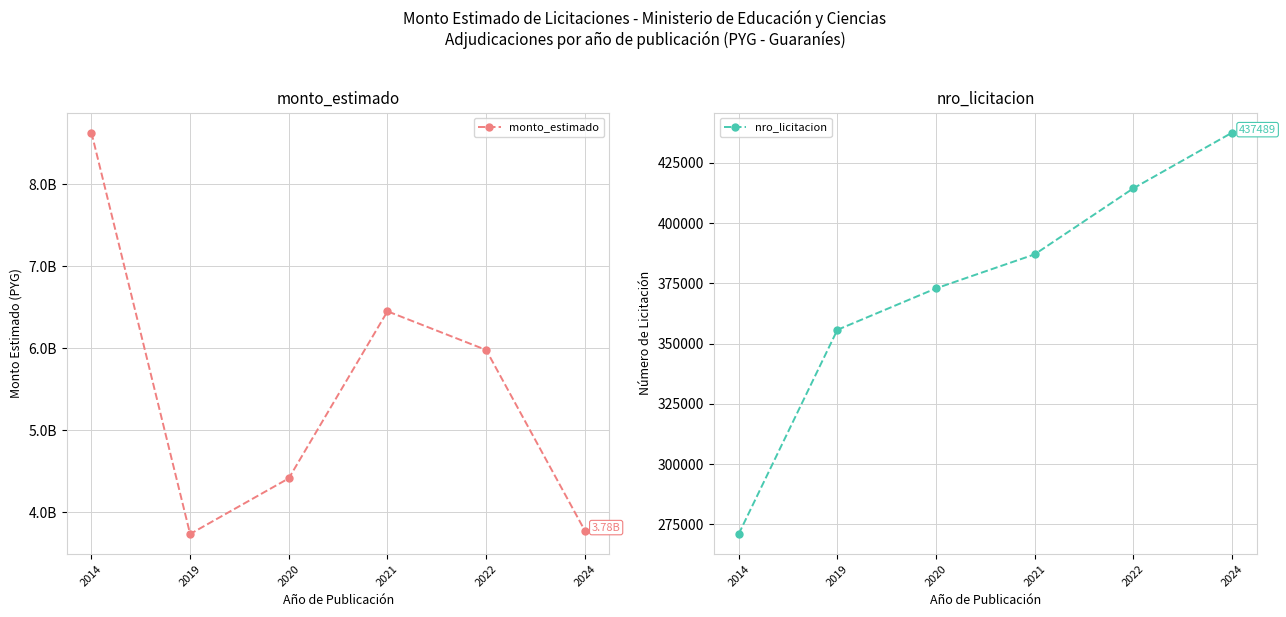

Rank the series by their maximum value, from highest to lowest.

monto_estimado, nro_licitacion